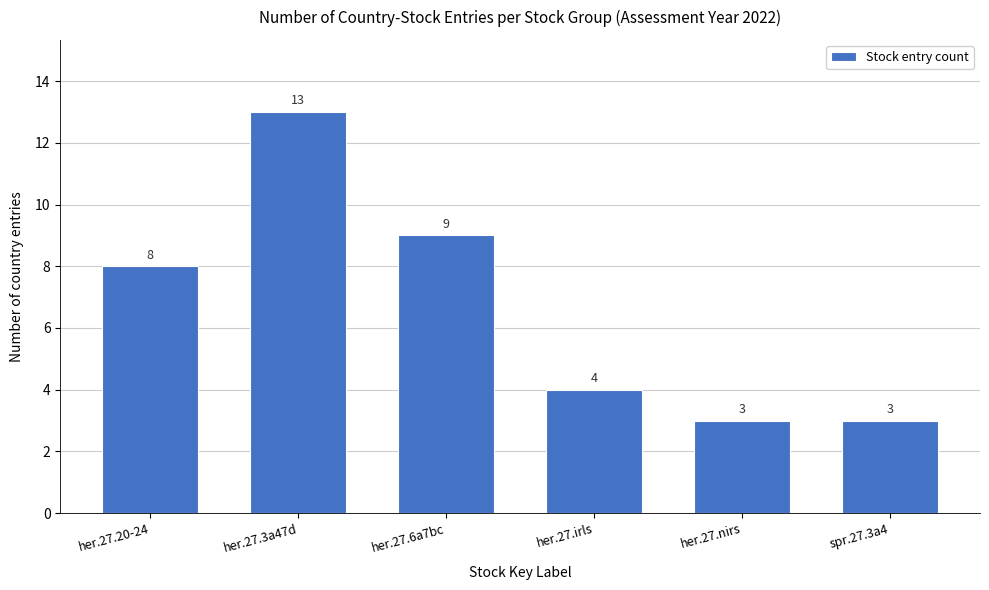

Reading right to left, list all the values displayed in this chart.

3	3	4	9	13	8